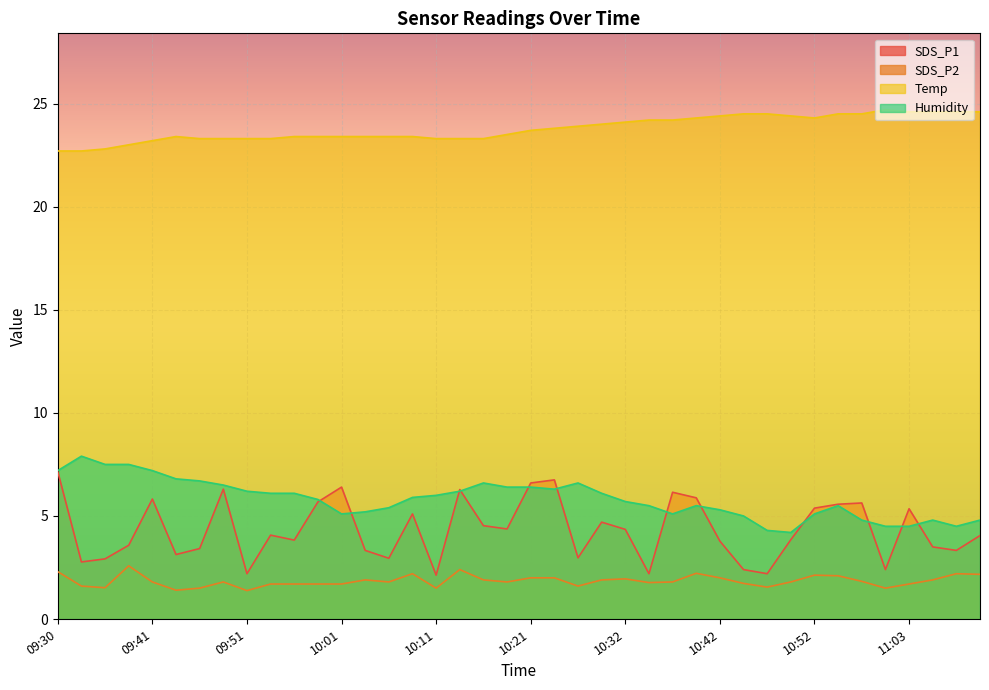

What is the average value of the Temp series?

23.8